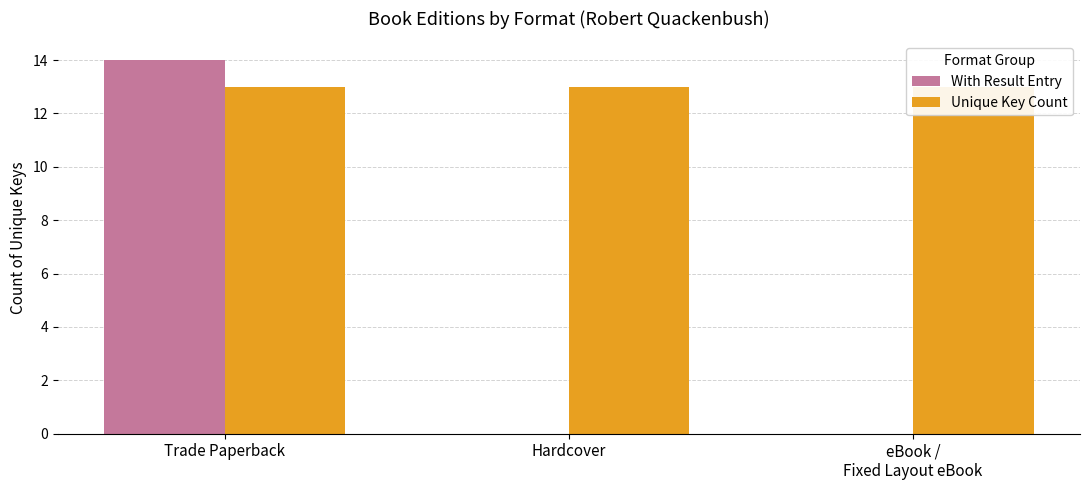

How many positive values does the With Result Entry series have?

1